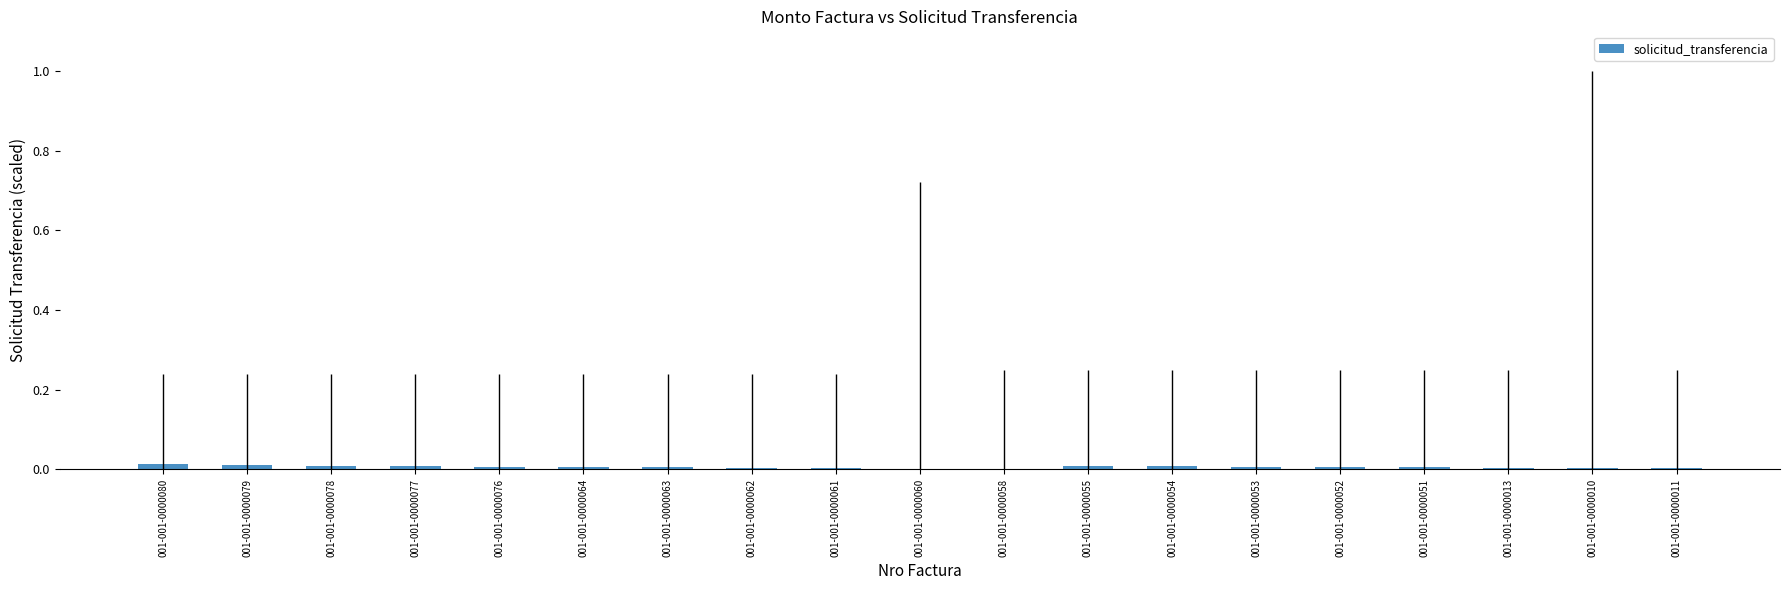

True or false: the data shows 0.0 at 001-001-0000061.

True